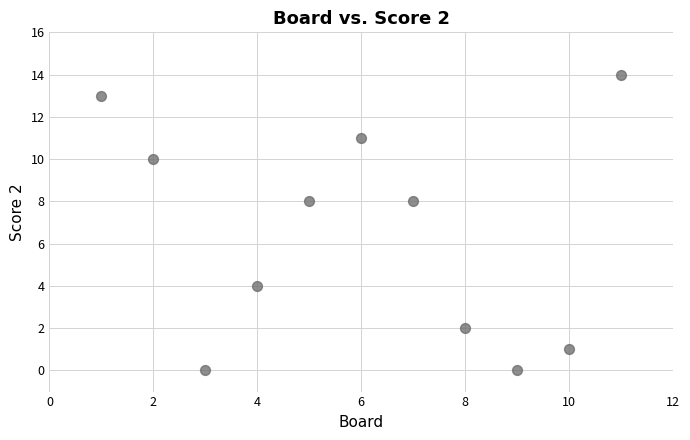

What is the average Y value?

6